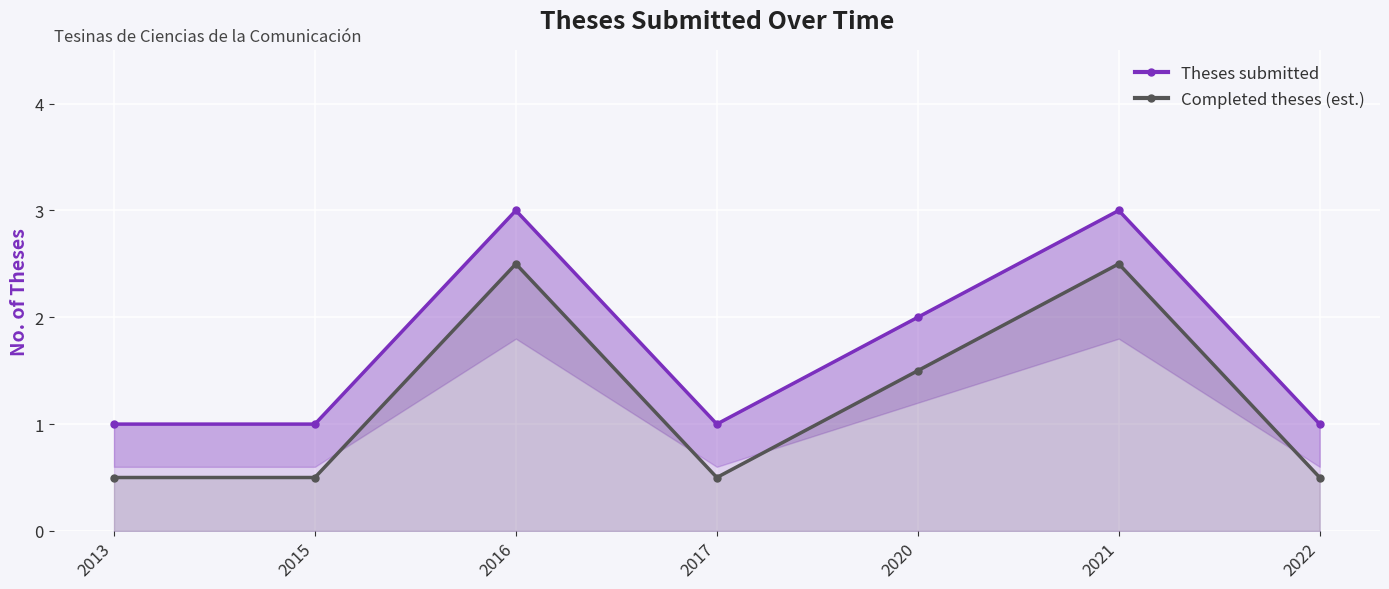

Does the chart display data point markers on the line(s)?

Yes